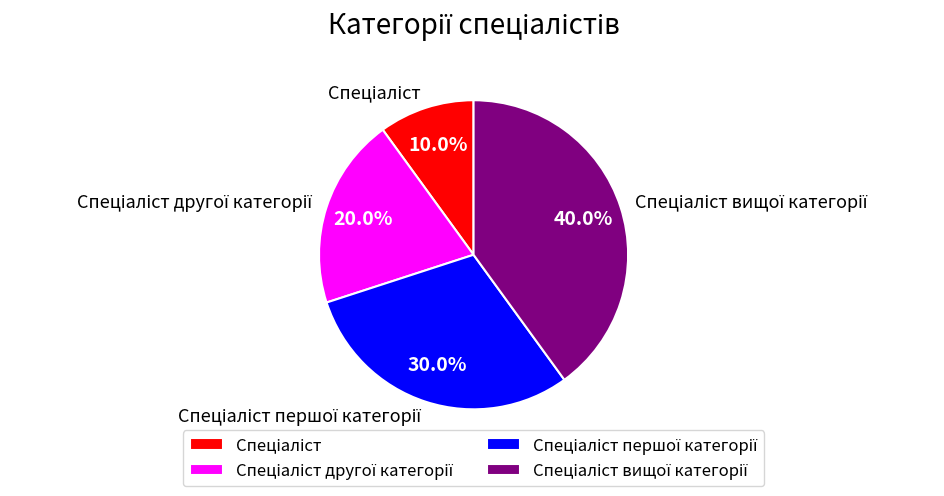

How many segments does this pie chart have?

4